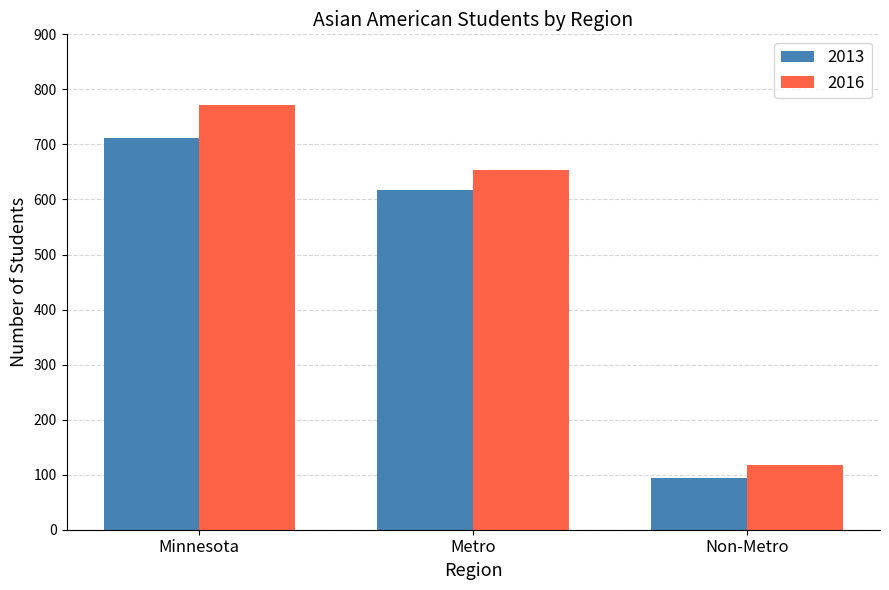

What are all the series names shown in the legend?

2013, 2016